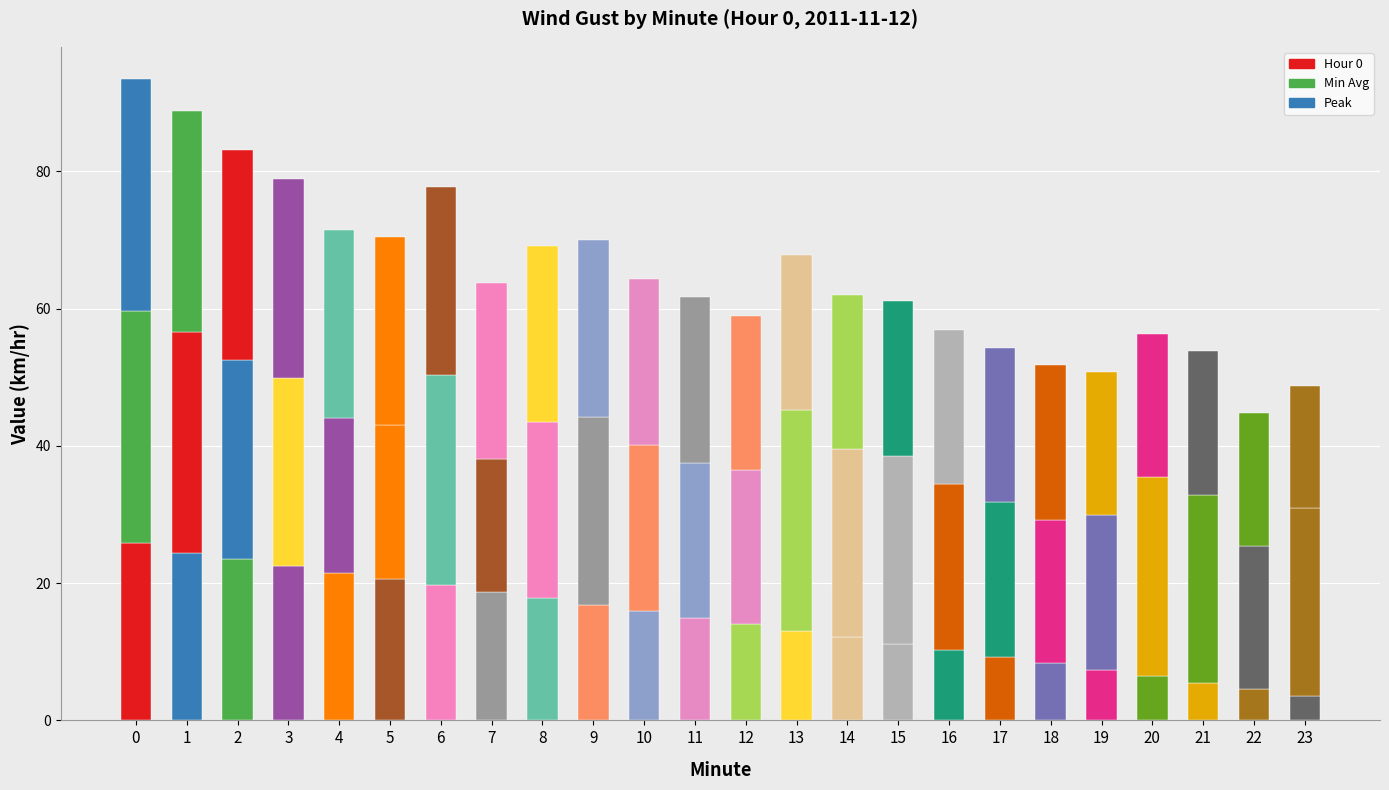

List the series in order of their peak value, lowest first.

Hour 0, Min Avg, Peak